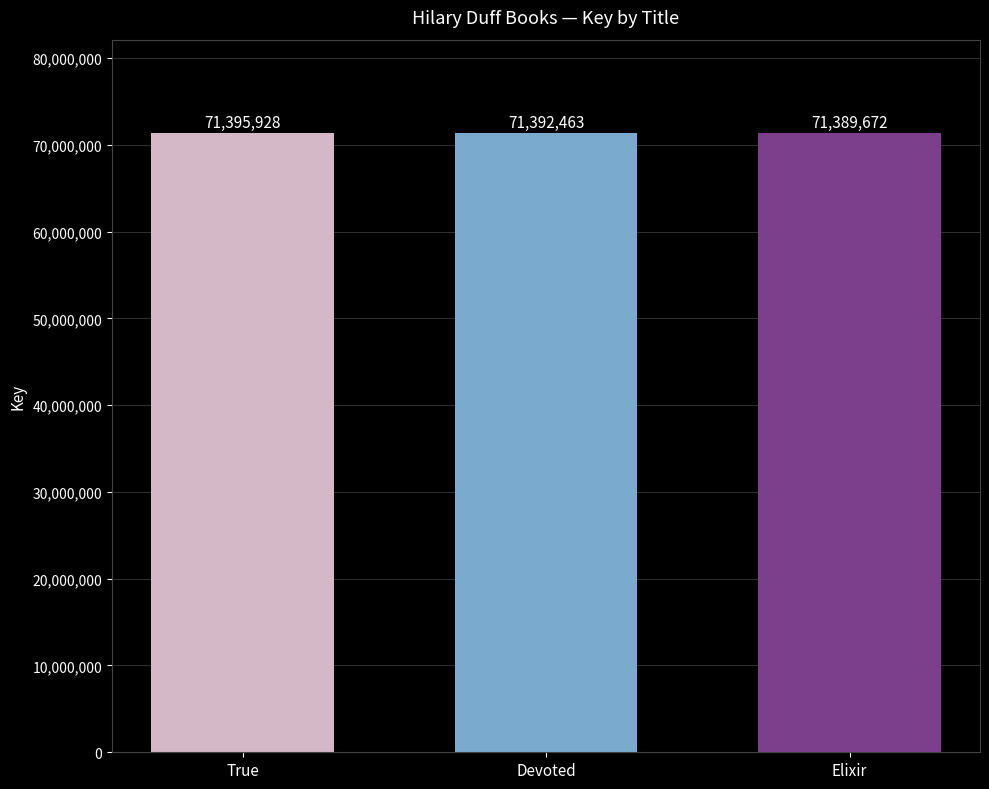

Rank the categories by value from lowest to highest.

Elixir, Devoted, True